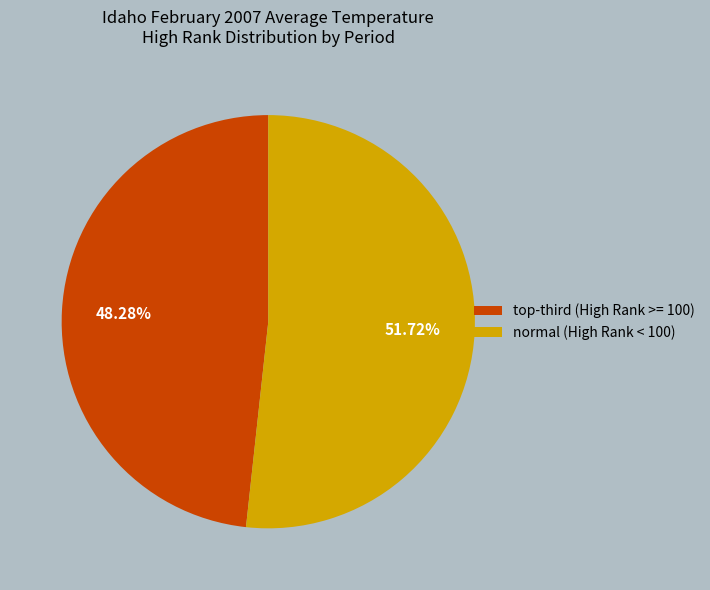

Does normal (High Rank < 100) represent more than half of the total?

Yes